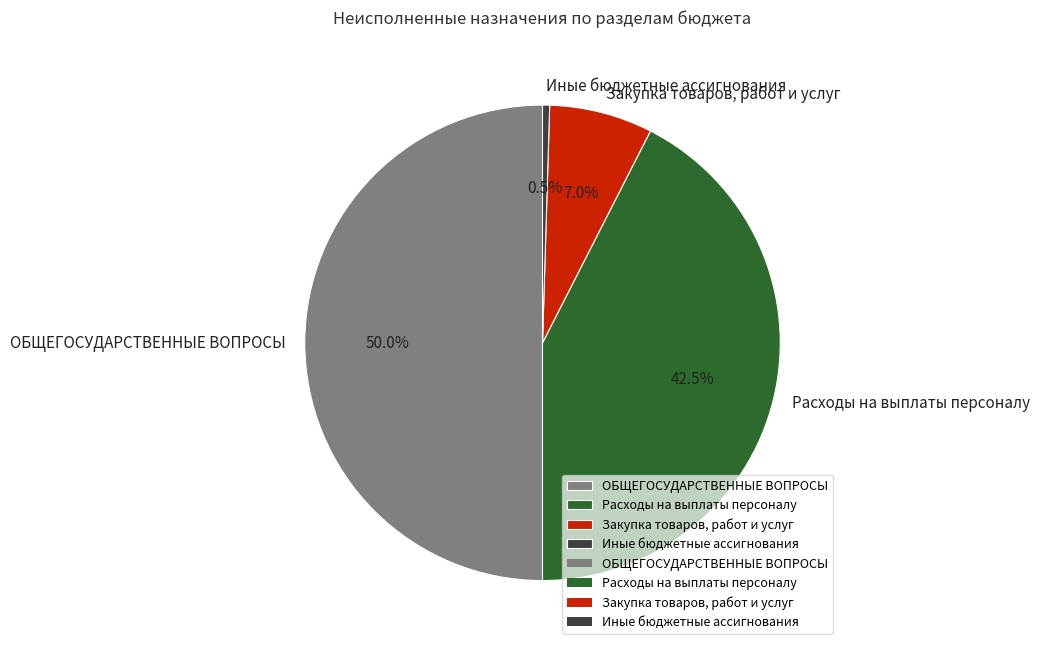

Rank the categories by value from lowest to highest.

Иные бюджетные ассигнования, Закупка товаров, работ и услуг, Расходы на выплаты персоналу, ОБЩЕГОСУДАРСТВЕННЫЕ ВОПРОСЫ